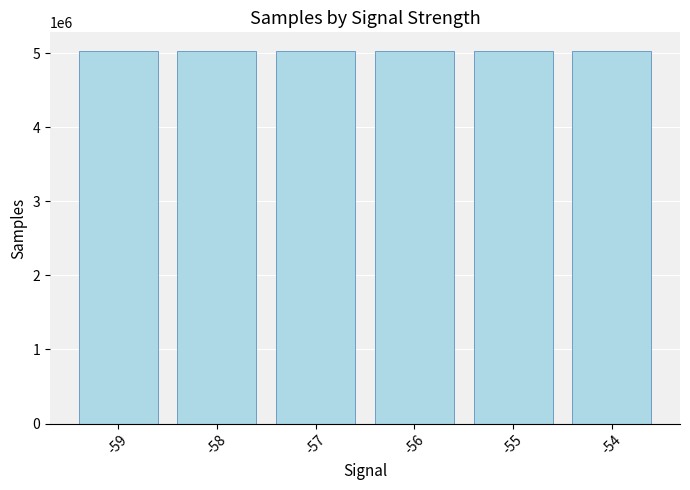

What is the sum of all values?

30171677.5